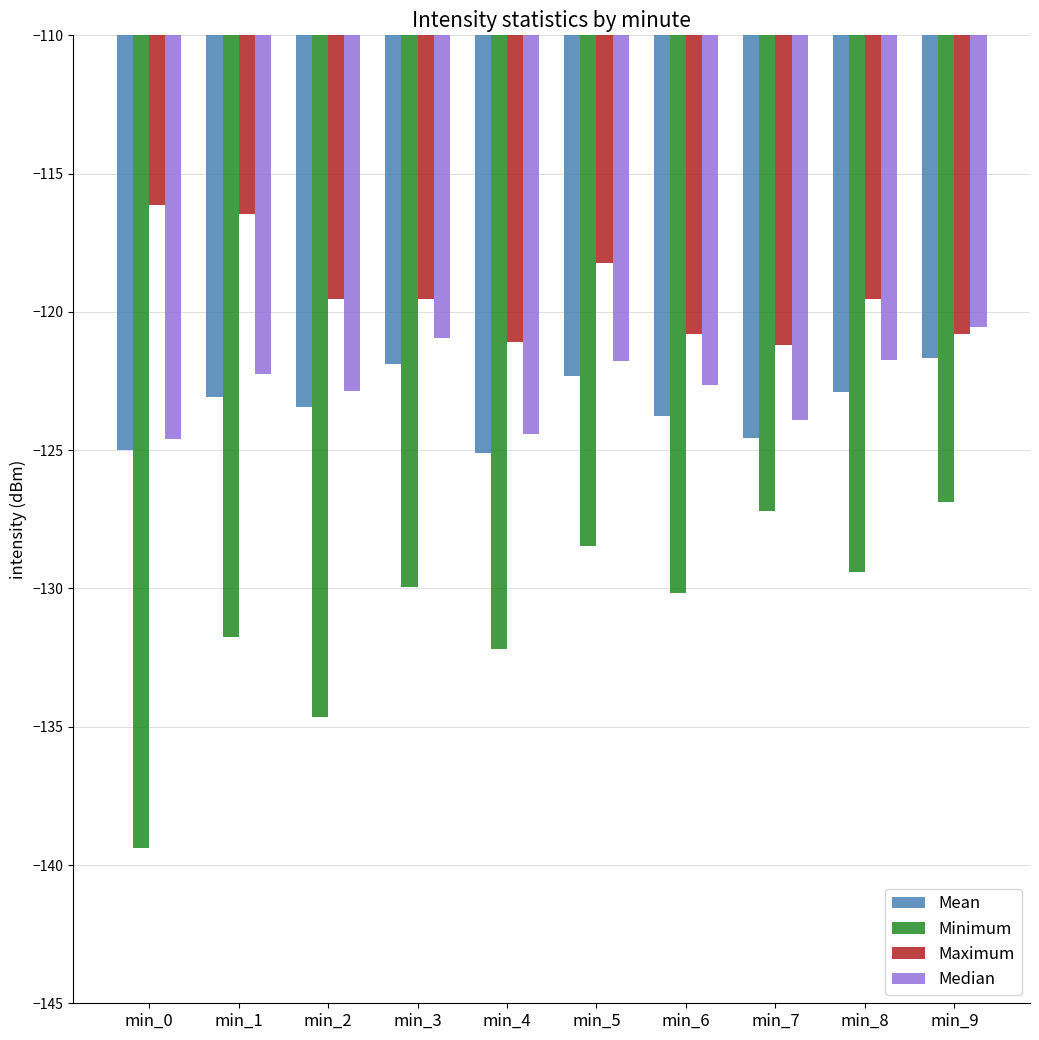

What is the maximum value shown in the chart?

-116.1